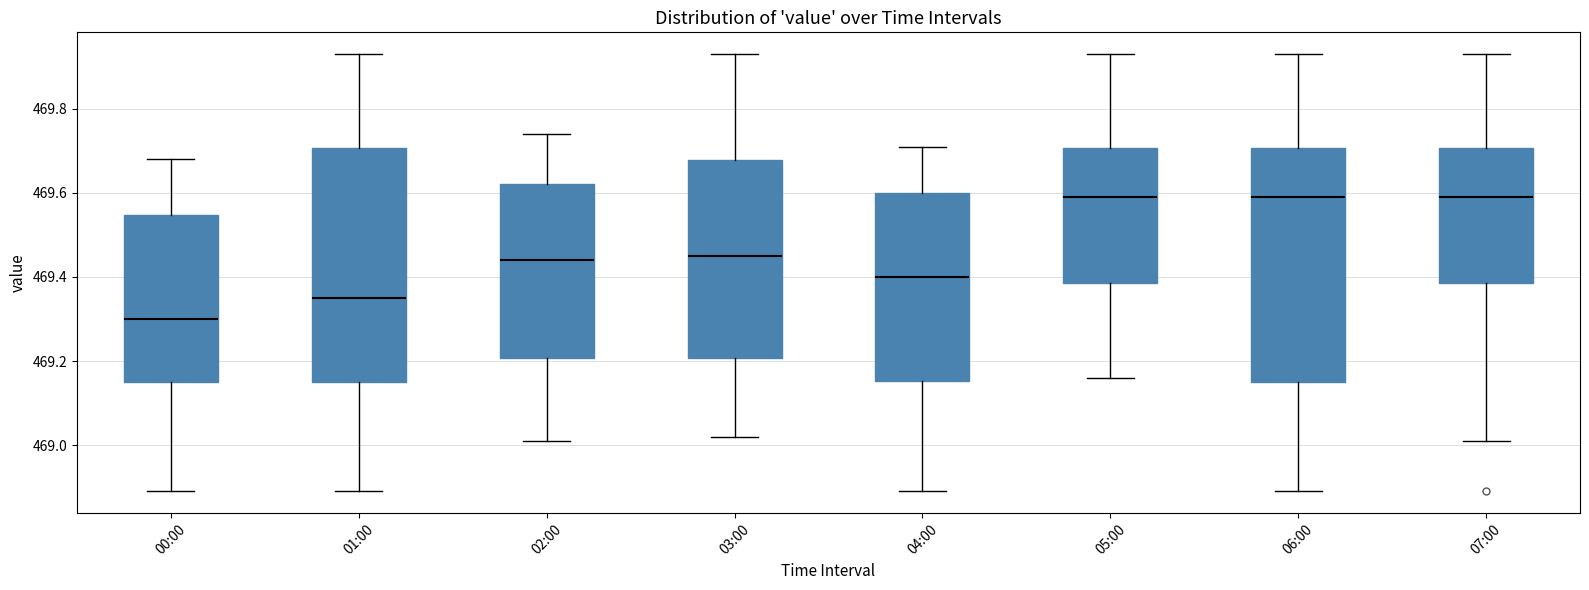

Which box has the lowest median line?

00:00